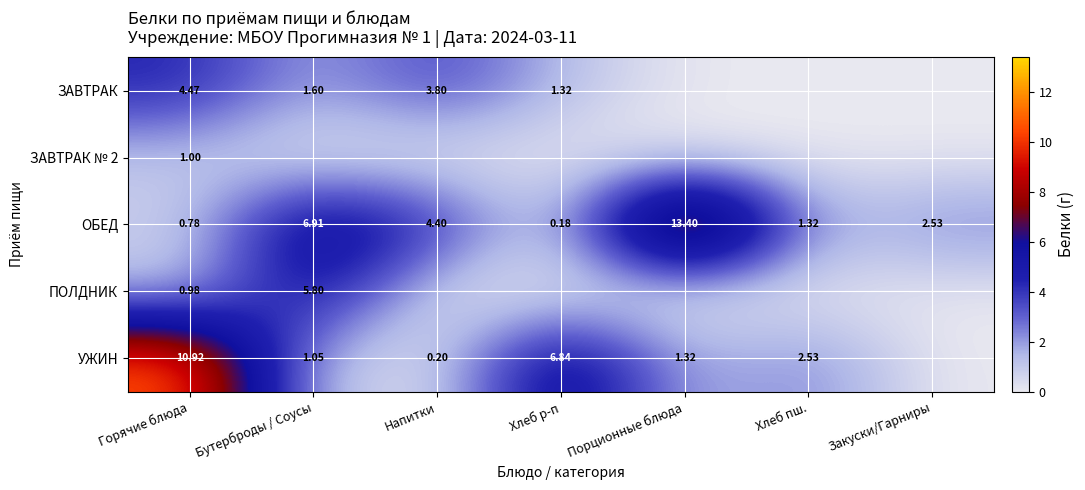

At which category is the sum across all series the highest?

Горячие блюда